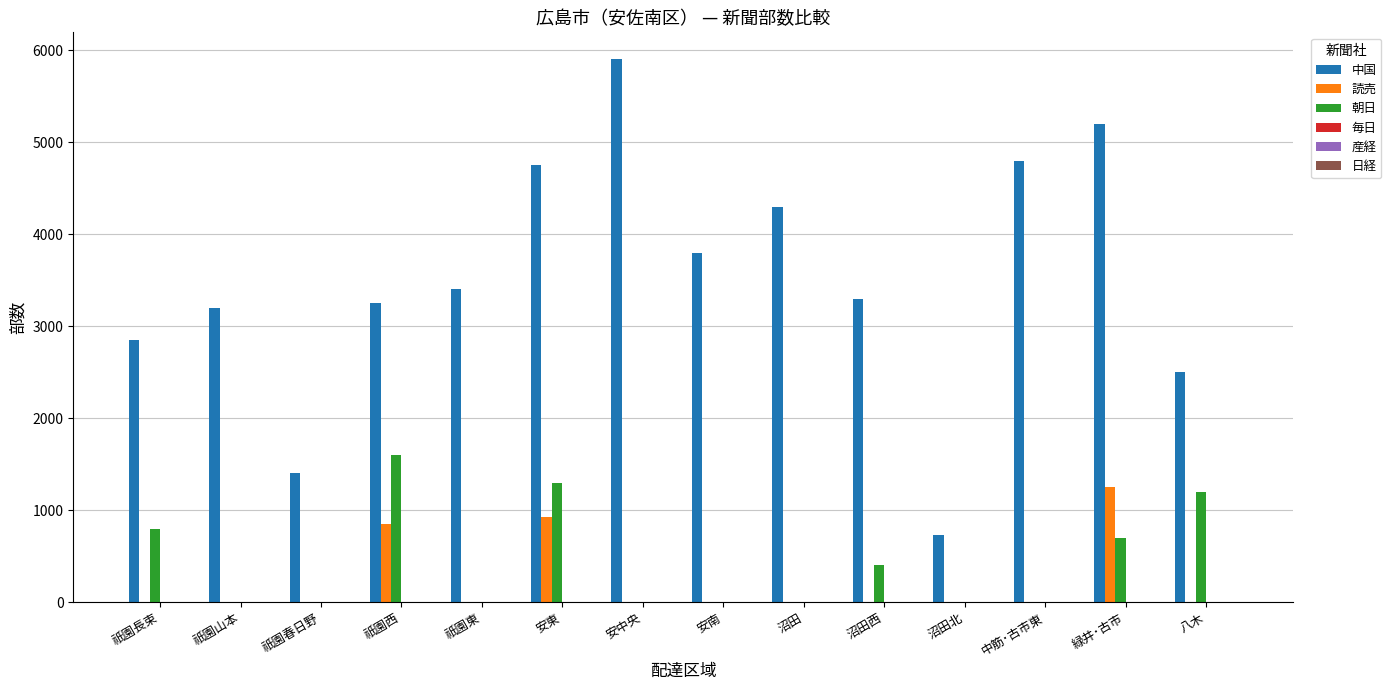

Which series has the largest total across all categories?

中国